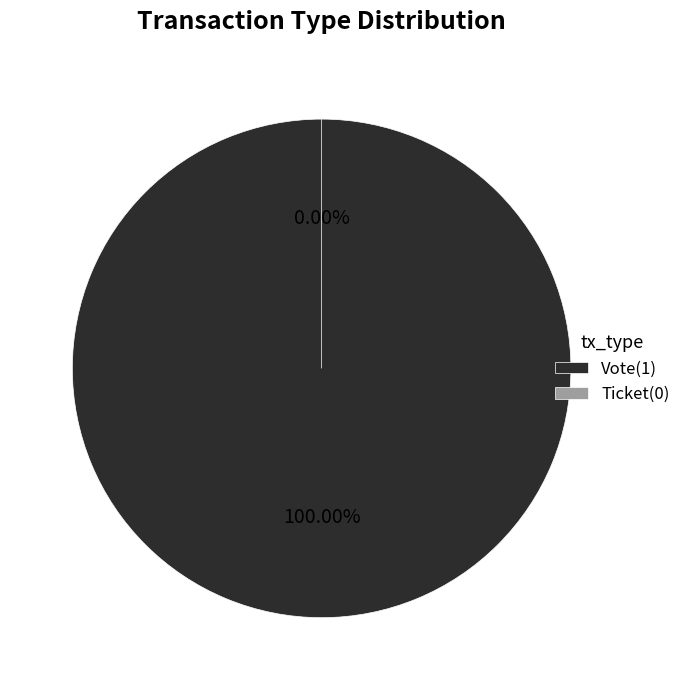

Rank the categories by value from lowest to highest.

Ticket, Vote